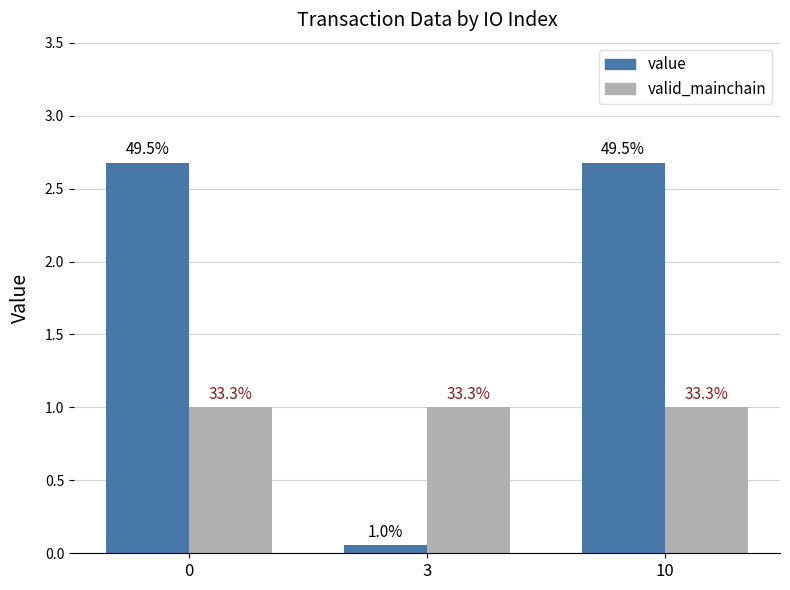

Which label corresponds to the smallest value in the chart?

3